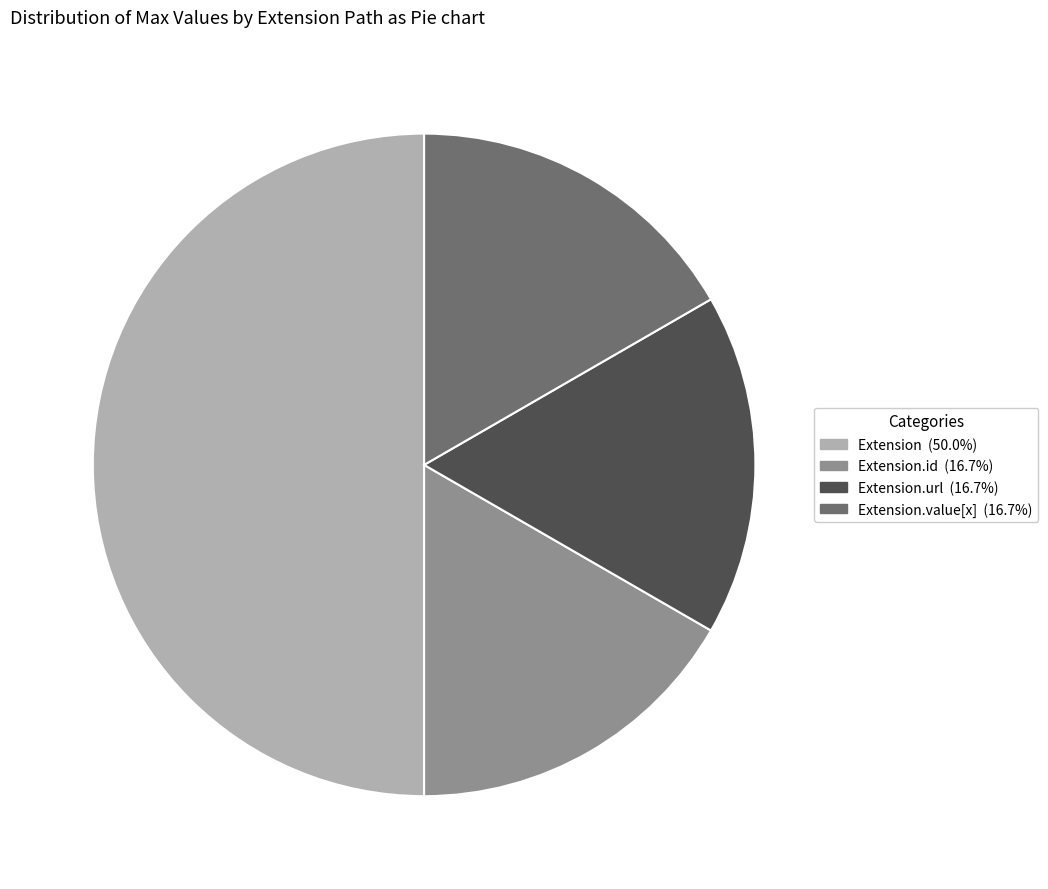

Is Extension.url (16.7%) the majority of the pie?

No